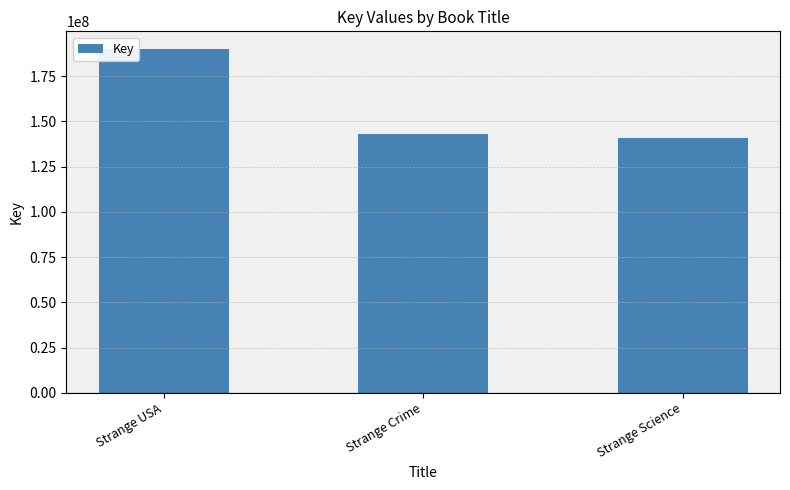

Which label corresponds to the smallest value in the chart?

Strange Science